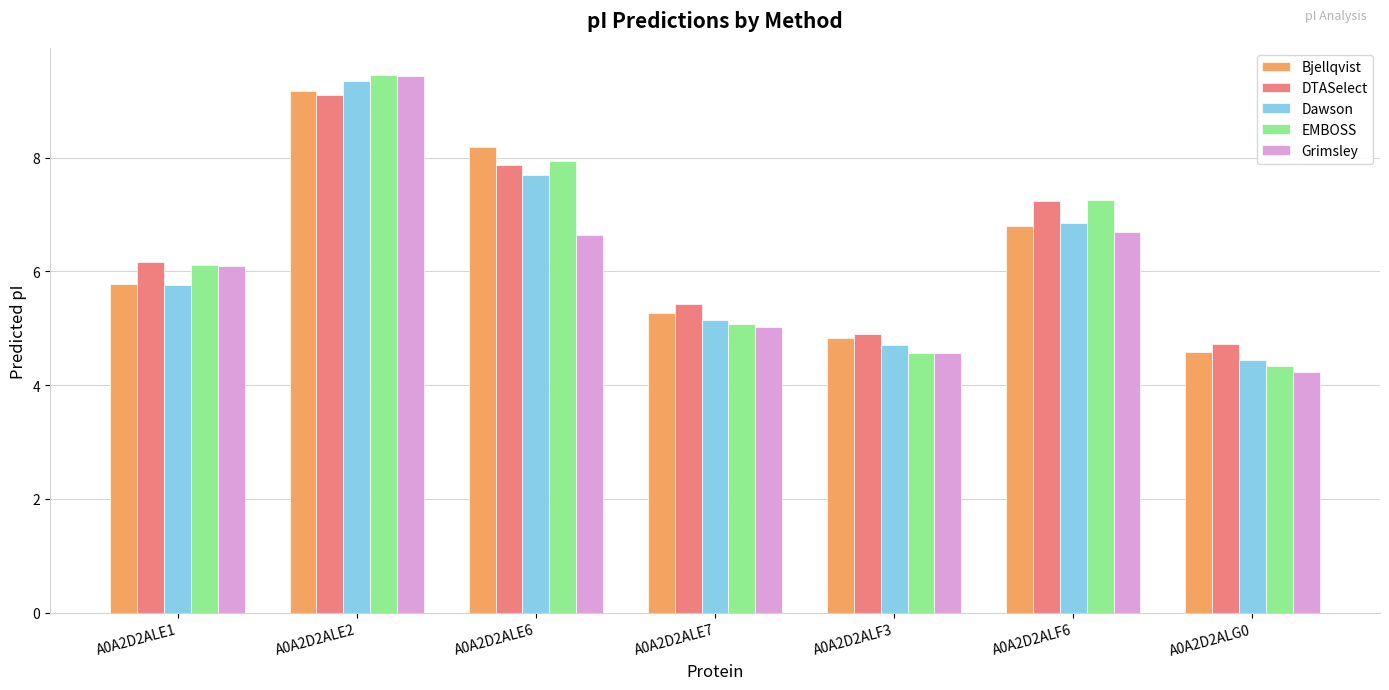

At which label does DTASelect first exceed 6?

A0A2D2ALE1